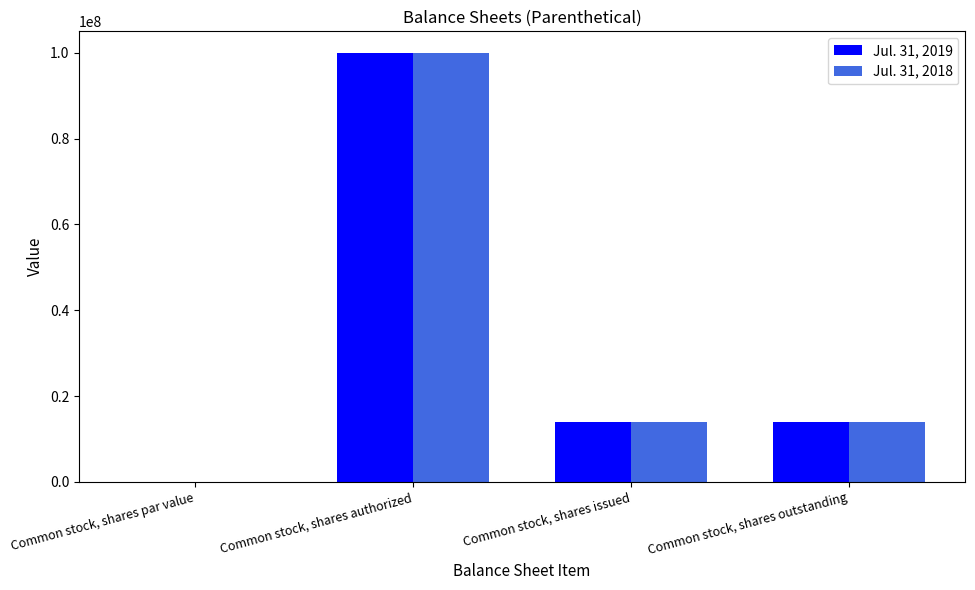

True or false: Jul. 31, 2019 has a value of 14027834.0 at Common stock, shares outstanding.

True